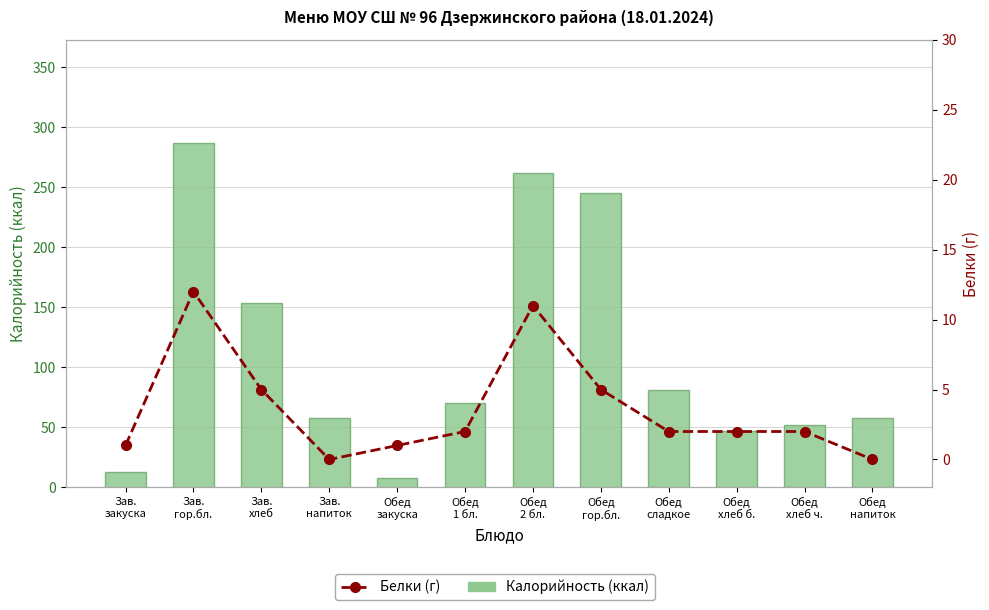

Count the number of categories in the chart.

12